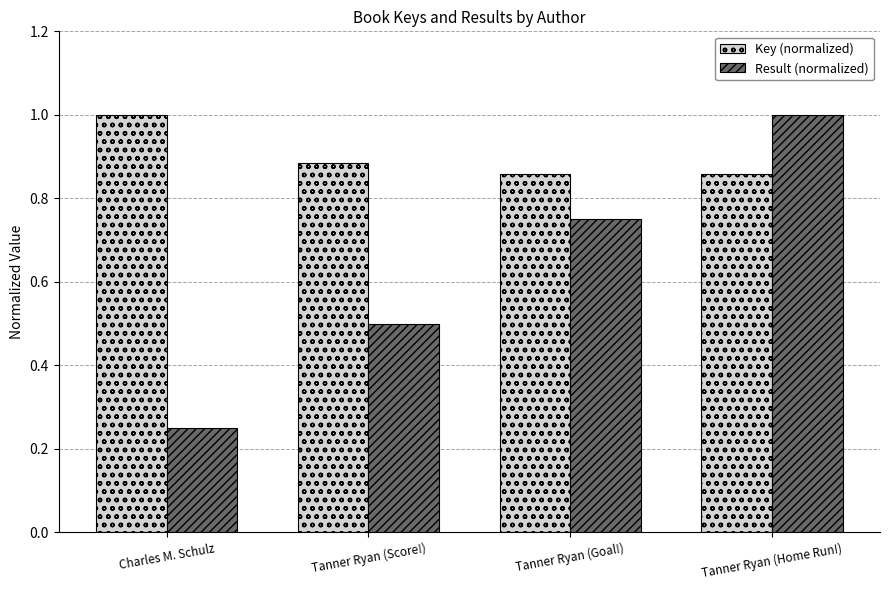

List the labels in order of Result (normalized) value, smallest first.

Charles M. Schulz, Tanner Ryan (Score!), Tanner Ryan (Goal!), Tanner Ryan (Home Run!)